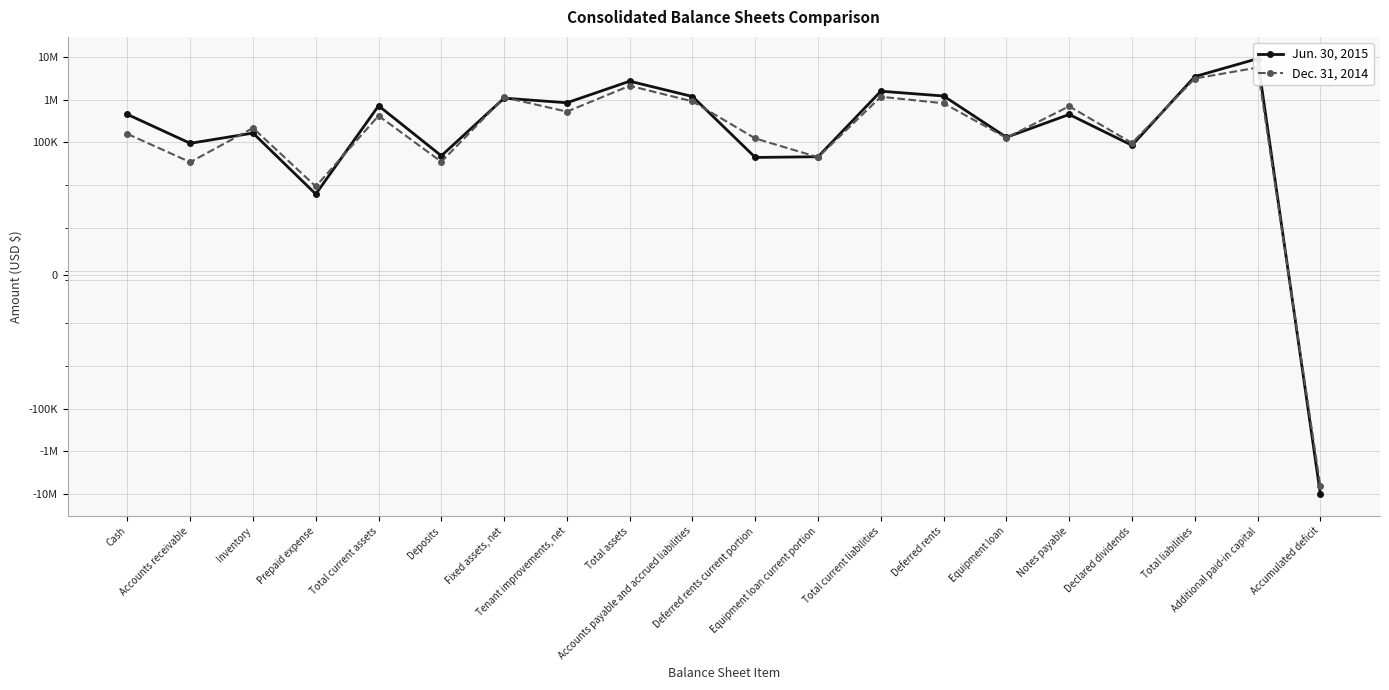

The value of Jun. 30, 2015 at Deferred rents current portion is 44508. True or false?

True